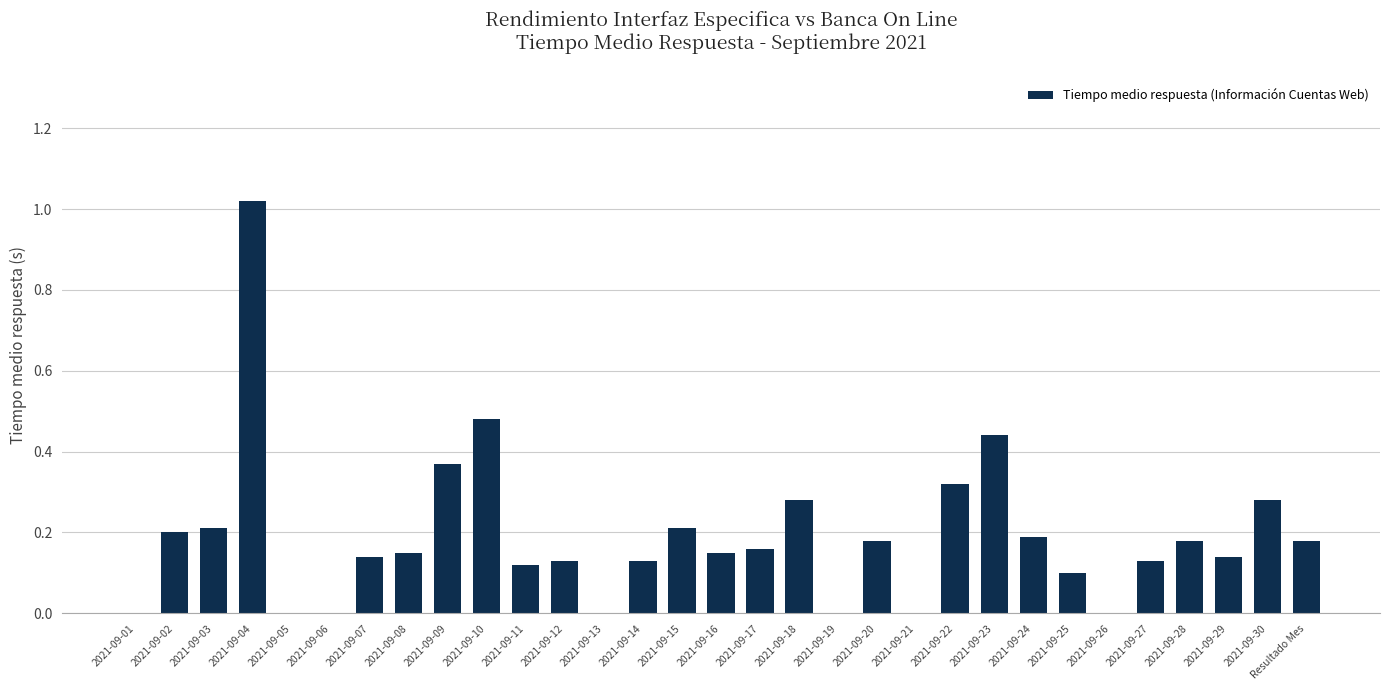

What is the change in value from 2021-09-07 to 2021-09-30?

+0.1